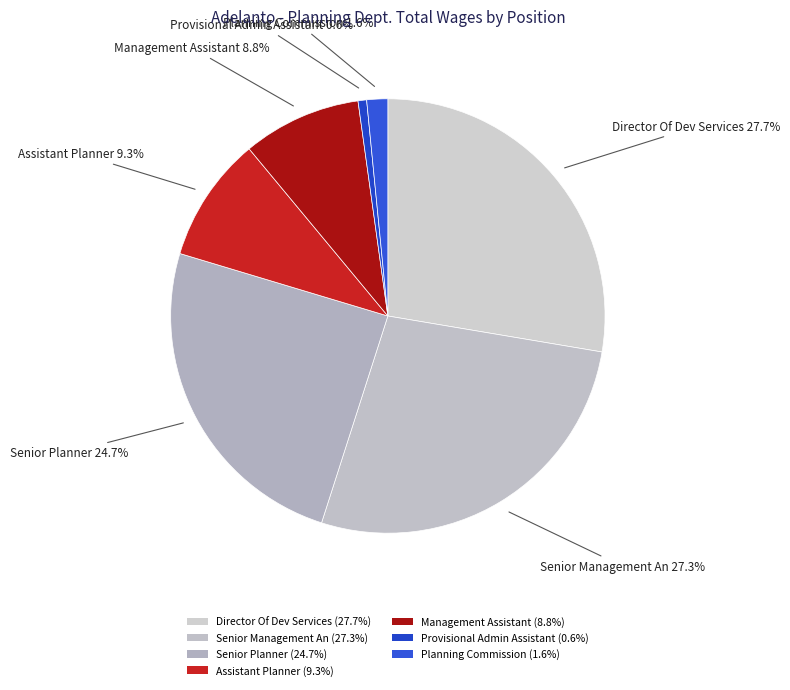

Count the number of slices in the pie.

7